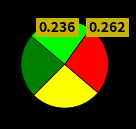

Is there a majority slice in this chart?

No